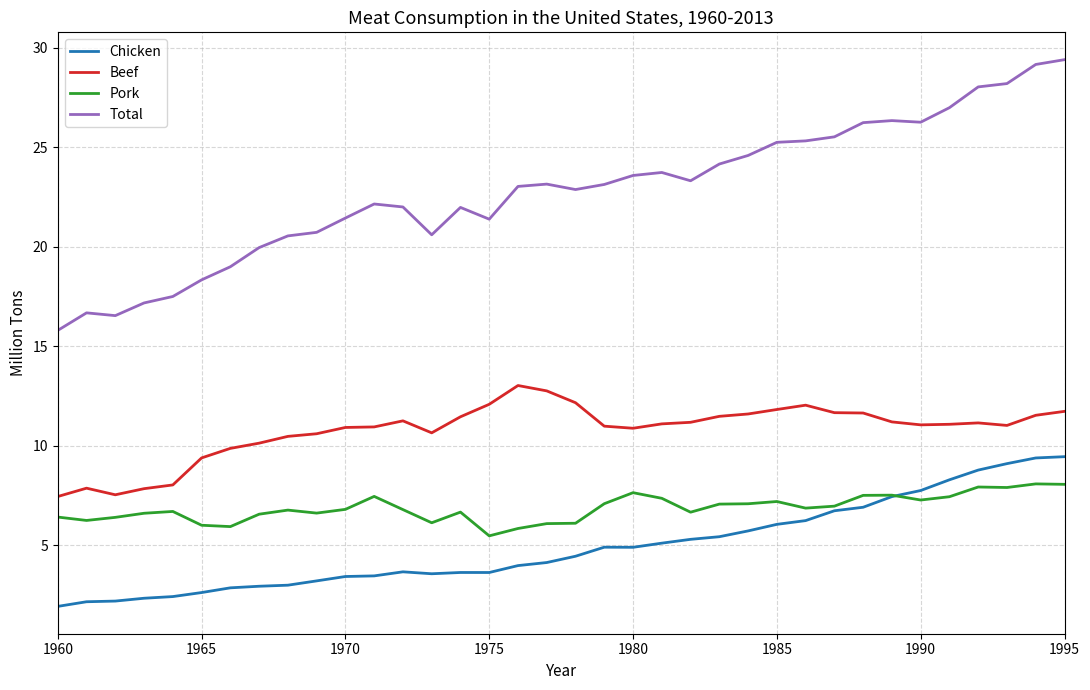

List the series in order of their peak value, lowest first.

Pork, Chicken, Beef, Total